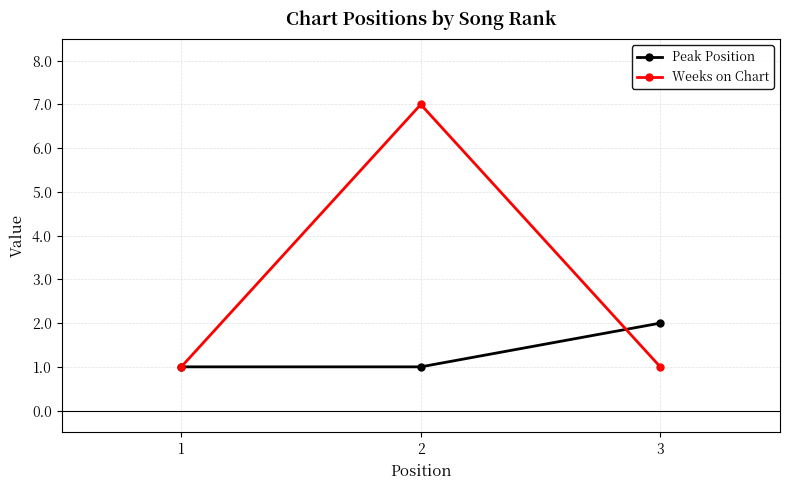

Which series has the largest total across all categories?

Weeks on Chart